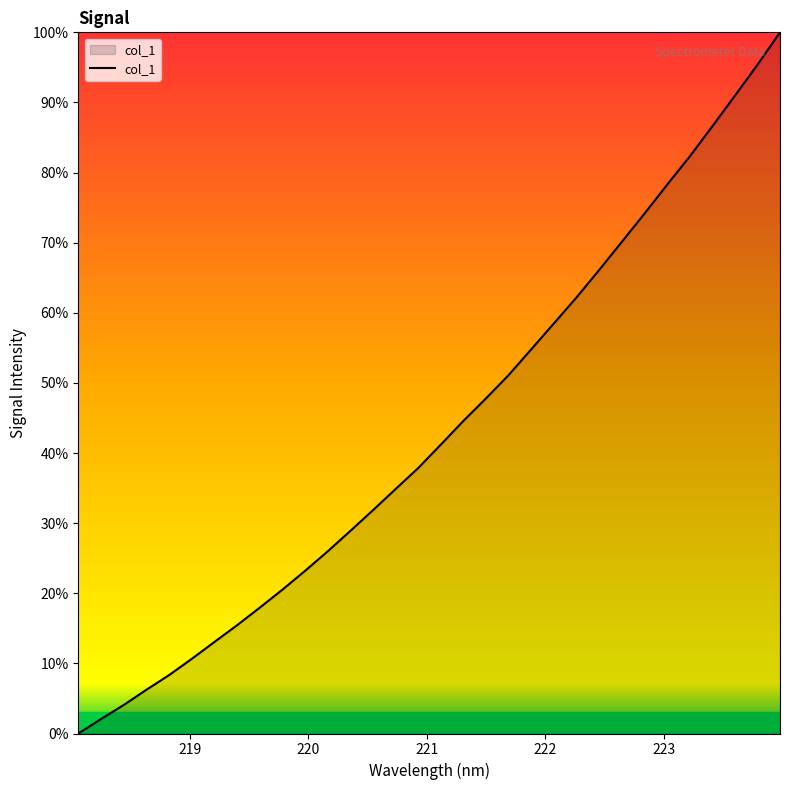

What is the average value?

43.3